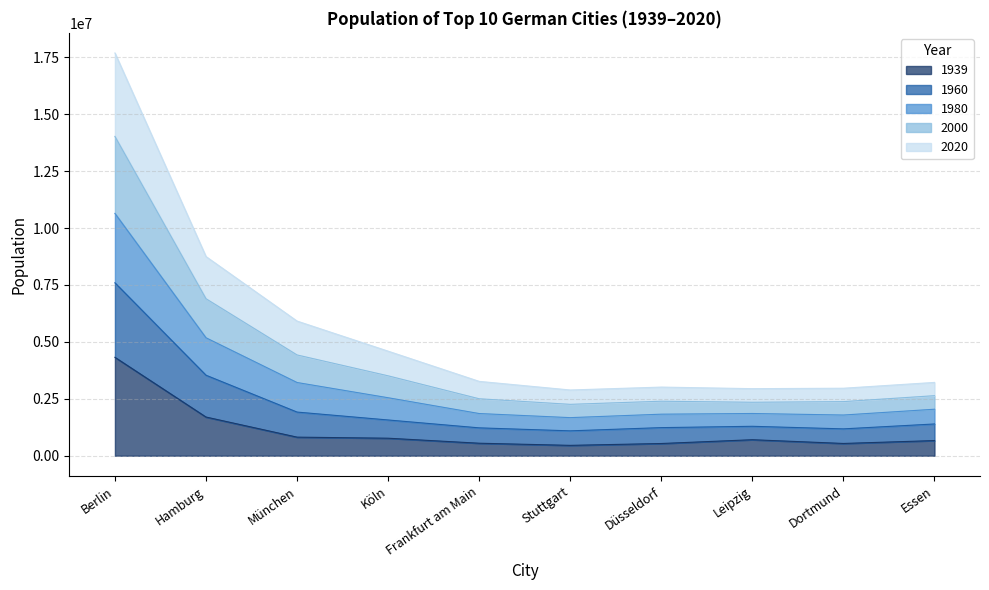

What is the label of the 6th point from the right?

Frankfurt am Main